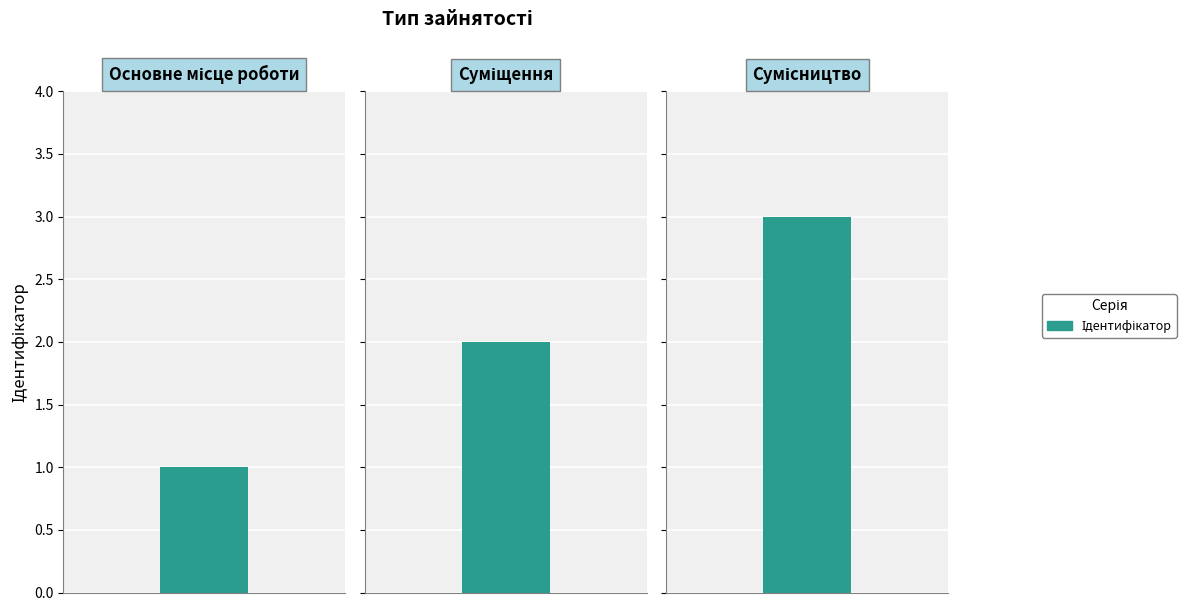

Reading left to right, what are all the values shown in this chart?

Основне місце роботи=1	Суміщення=2	Сумісництво=3